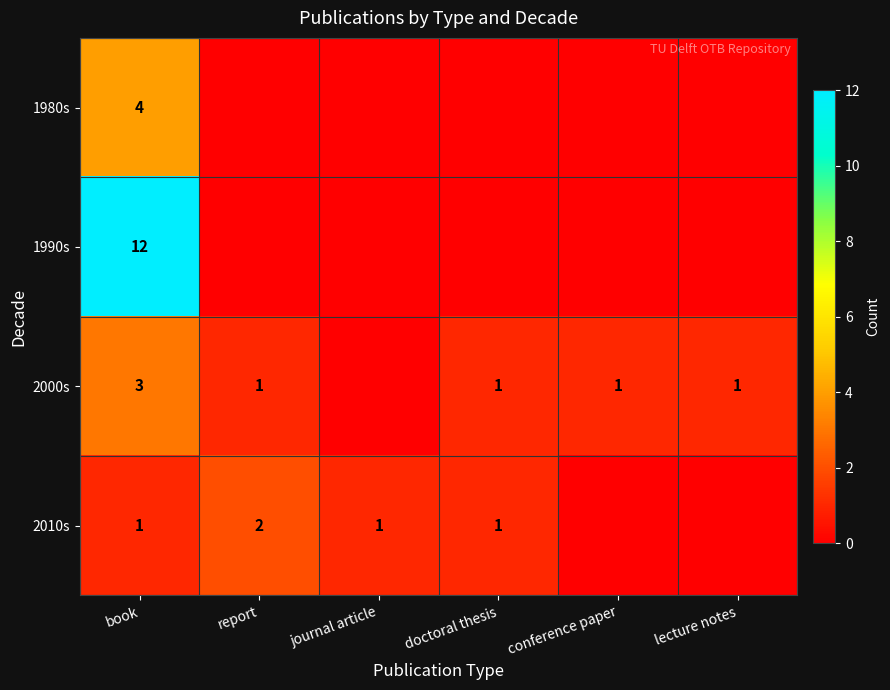

What is the total value across all series at book?

20